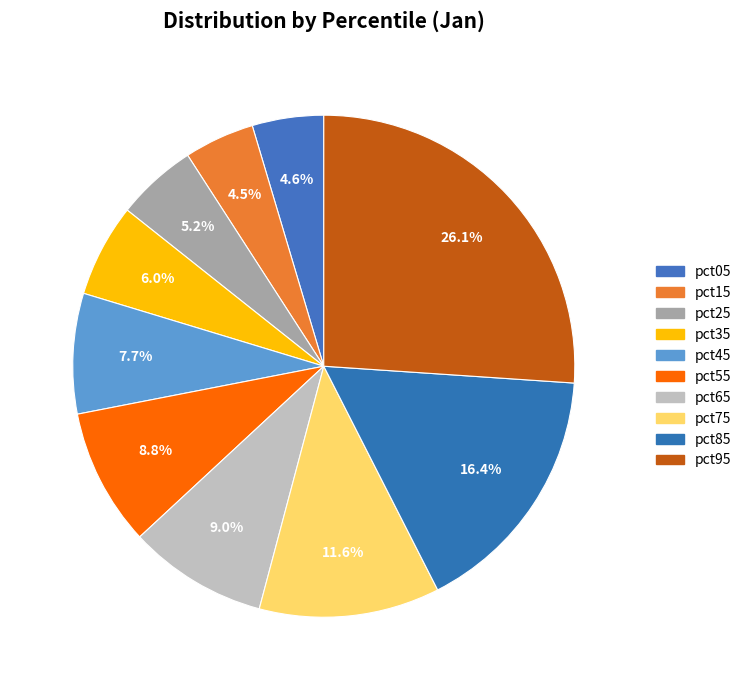

To the nearest percent, what portion does pct45 represent?

8%